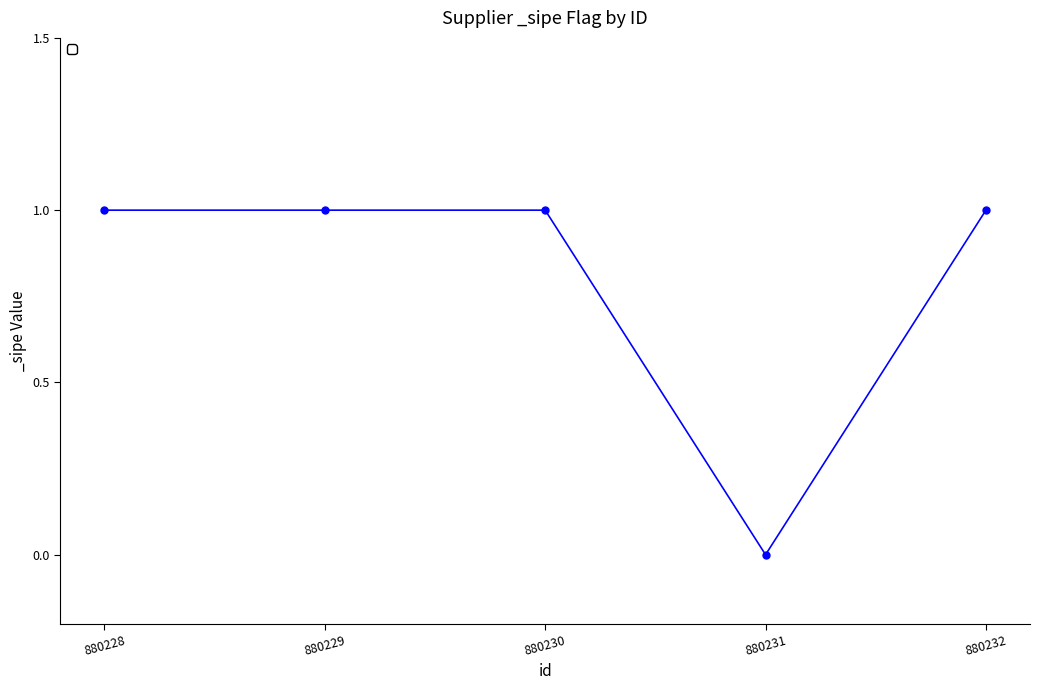

How many distinct data groups are displayed?

1